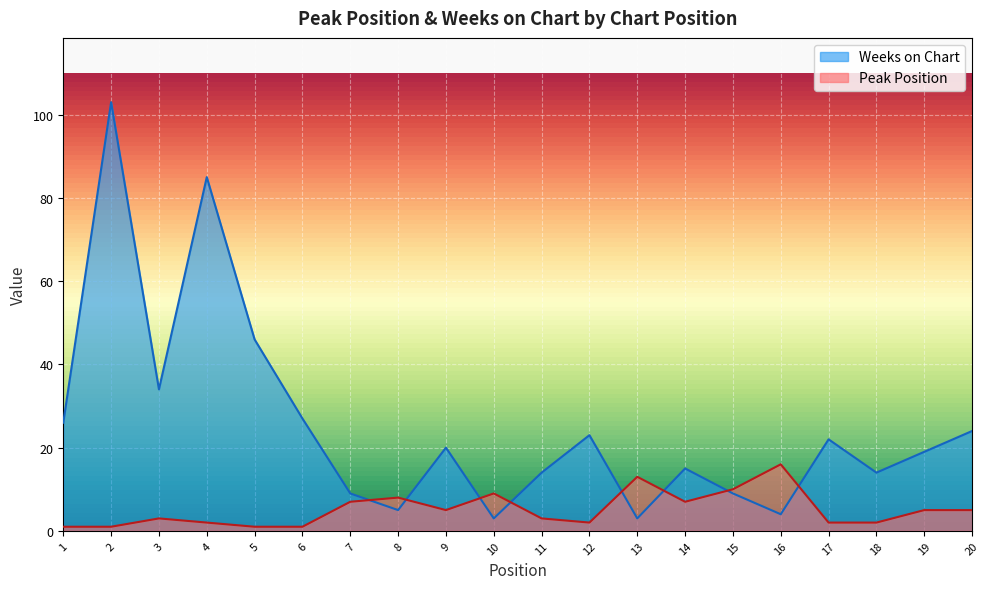

List the labels in order of Peak Position value, largest first.

16, 13, 15, 10, 8, 7, 14, 9, 19, 20, 3, 11, 4, 12, 17, 18, 1, 2, 5, 6